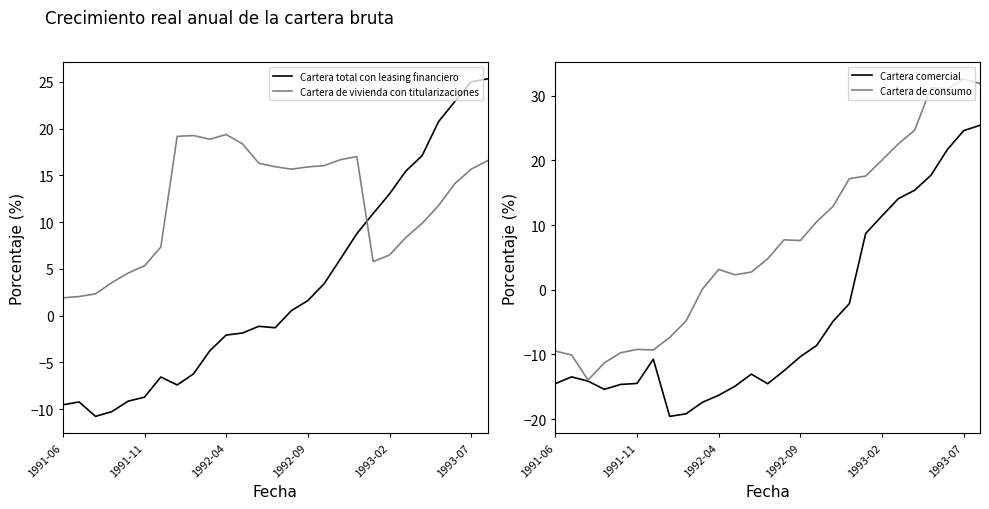

What is the sum of the Cartera de consumo values at 14 and 21?

30.2